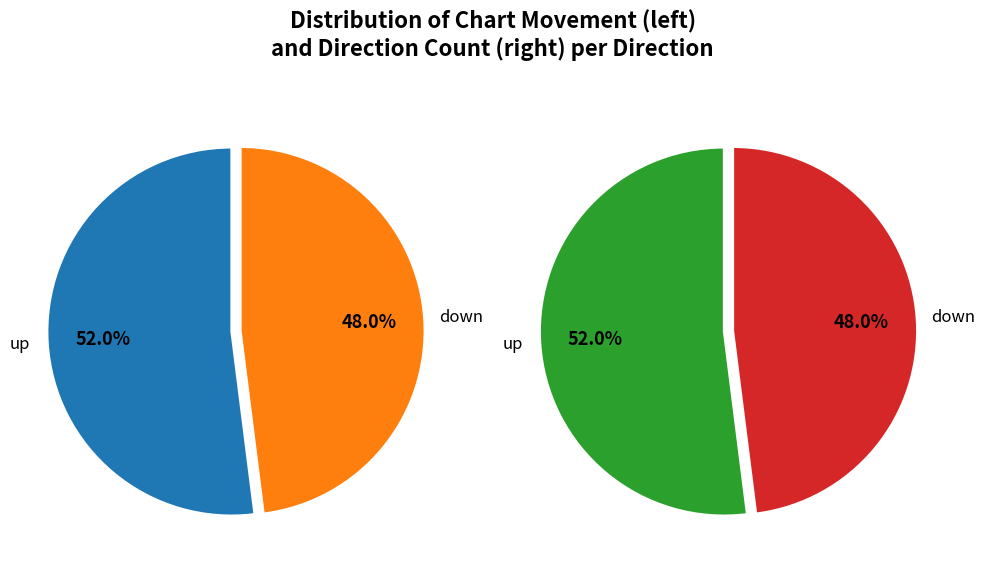

To the nearest percent, what portion does down represent?

48%